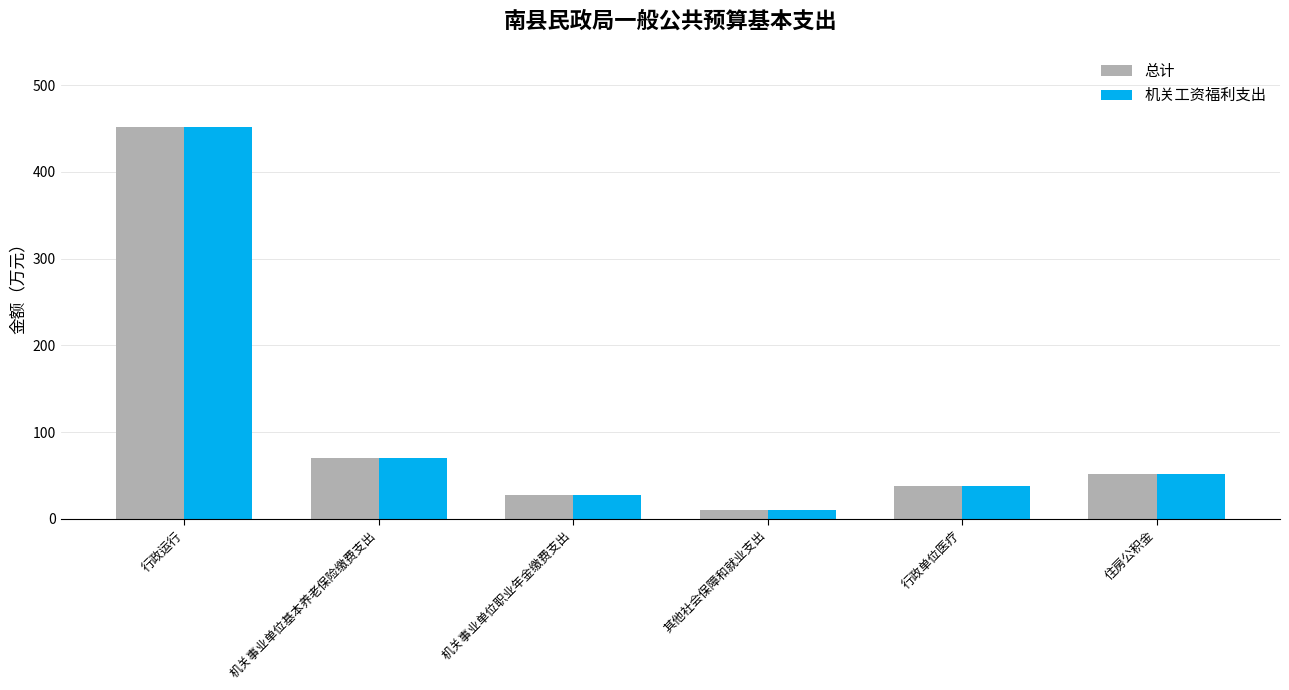

At which category is the sum across all series the highest?

行政运行